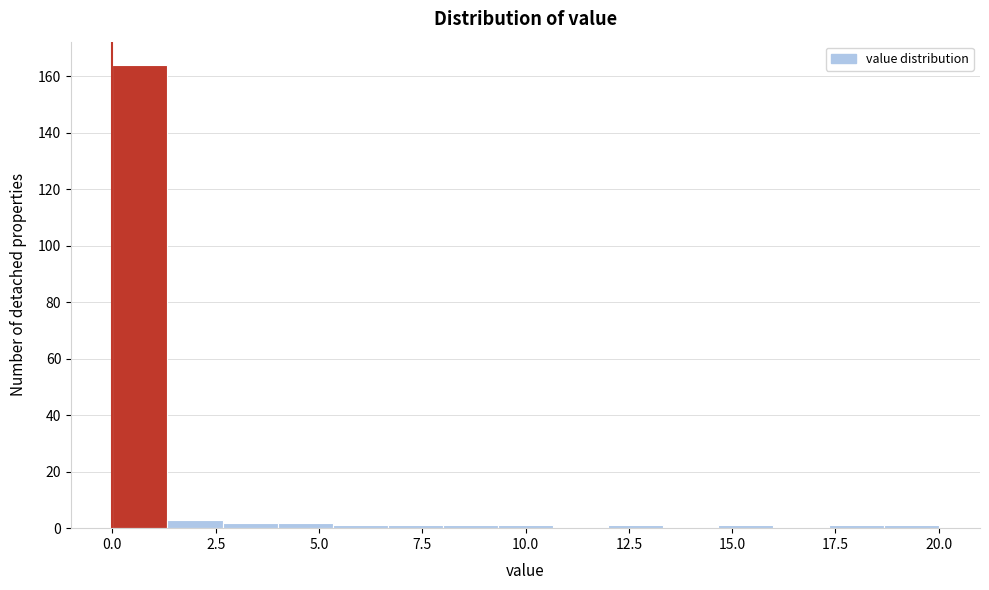

Read against the x-axis, roughly where is the centre of the tallest bar?

0.5